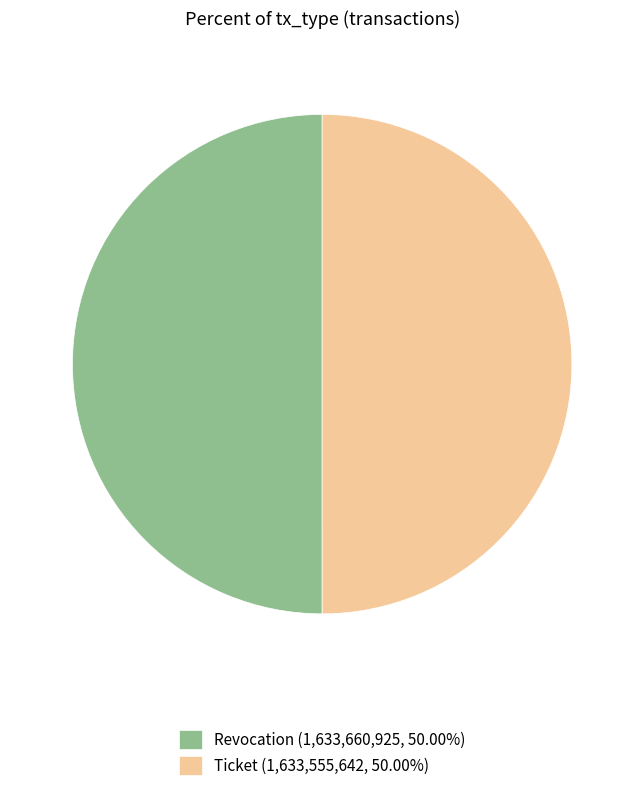

What is the ratio of the value at Revocation to the value at Ticket?

1.0